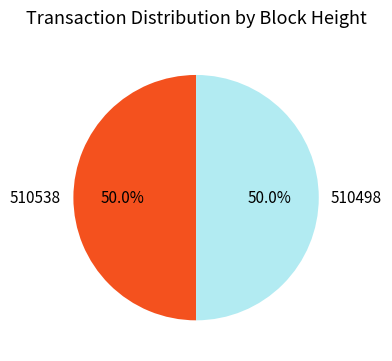

True or false: 510538 accounts for 50% of the total.

True